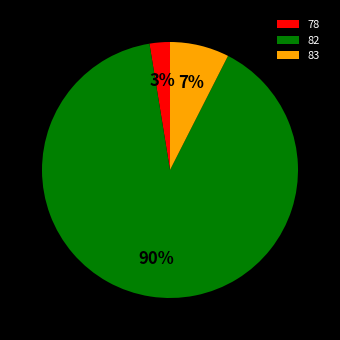

To the nearest percent, what percentage of the pie is 82?

90%